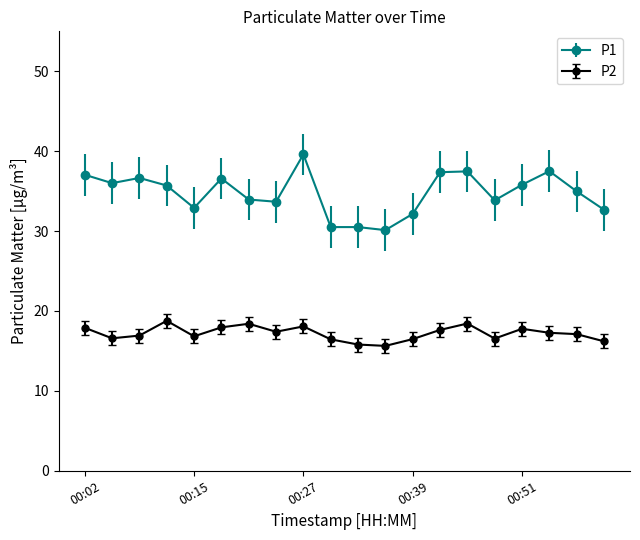

What are all the series names shown in the legend?

P1, P2